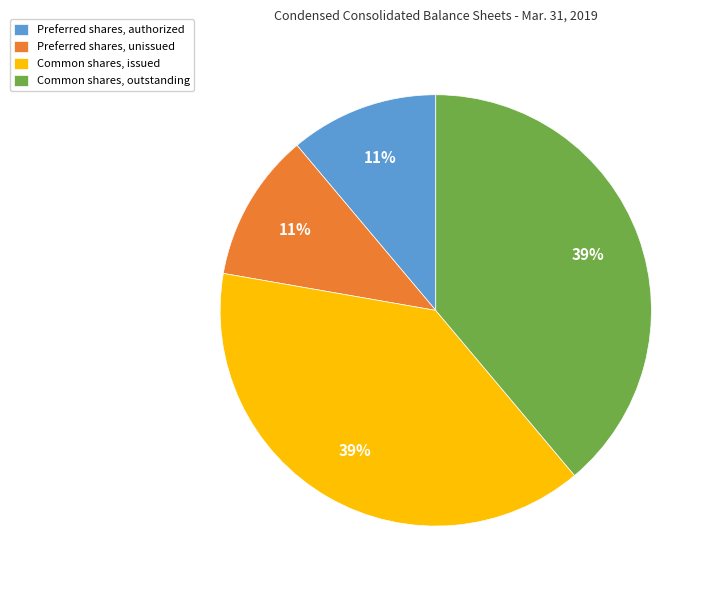

How many segments does this pie chart have?

4